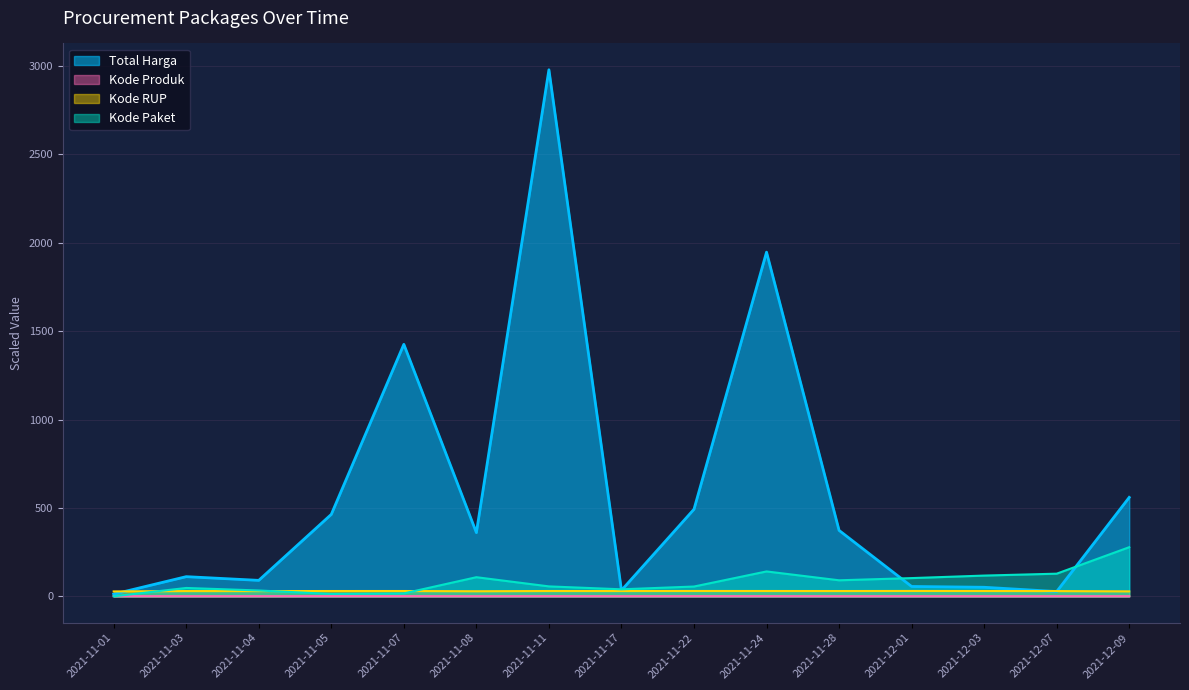

Which has a higher value, 2021-11-01 or 2021-11-28?

2021-11-28